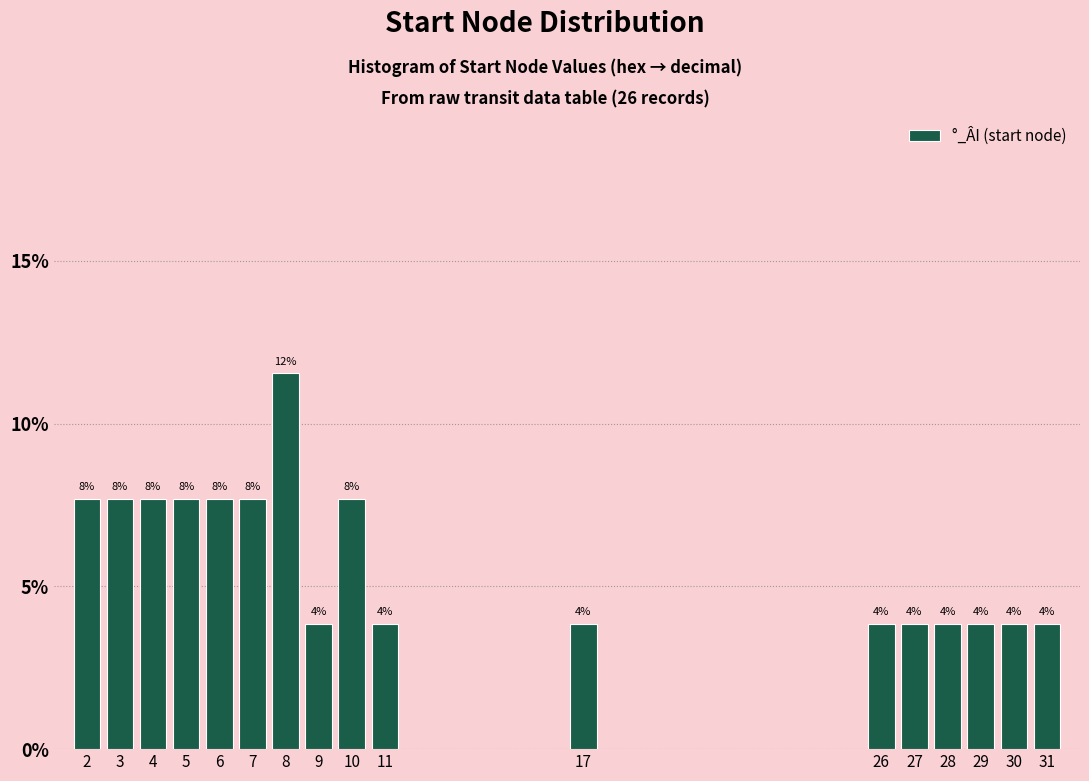

Are the bars horizontal?

No